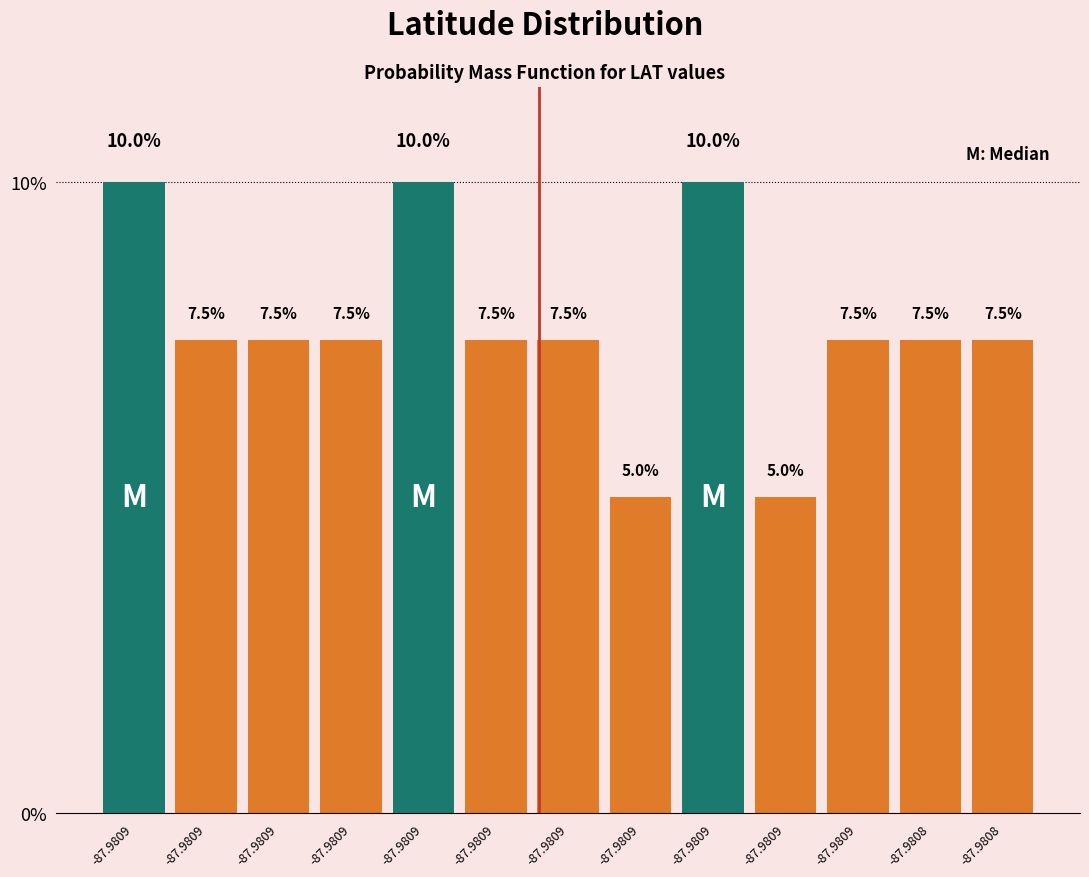

How many bars are there in total?

13